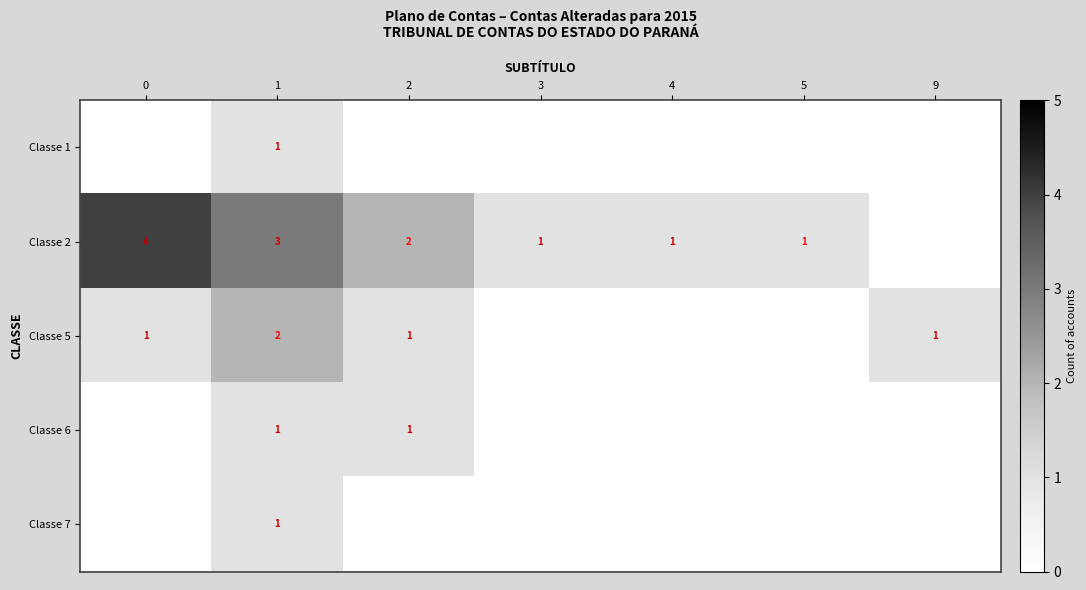

The Classe 5 series shows 1 at 2. True or false?

True